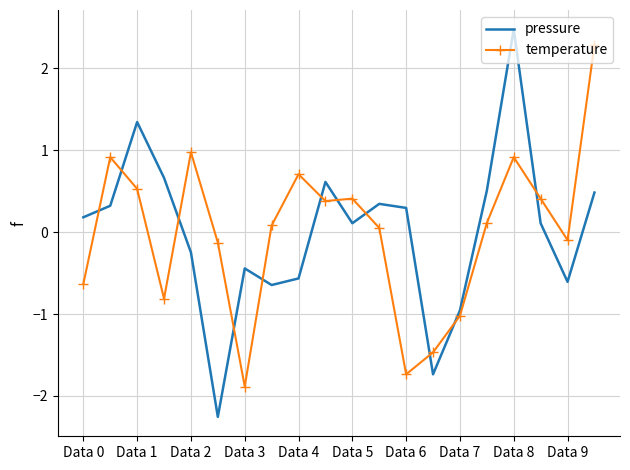

Rank the series by their maximum value, from lowest to highest.

temperature, pressure